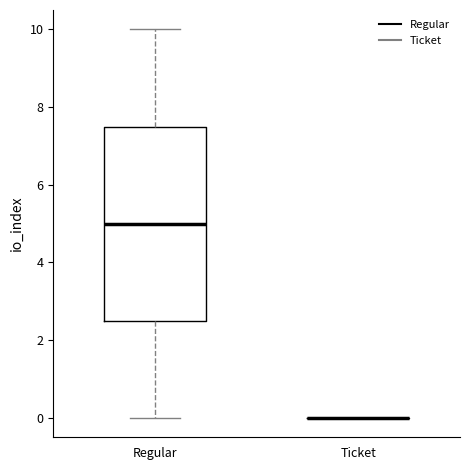

Reading left to right, transcribe this box plot: for each box, give where its median line is, the range the box spans, and where its two whiskers end, as read against the y-axis. The values are not printed on the chart, so give them approximately, as read against the axis.

Regular: median 5.0, box 2.6 to 7.6, whiskers 0.0 to 10.0
Ticket: box collapsed to a line at 0.0, whiskers 0.0 to 0.0